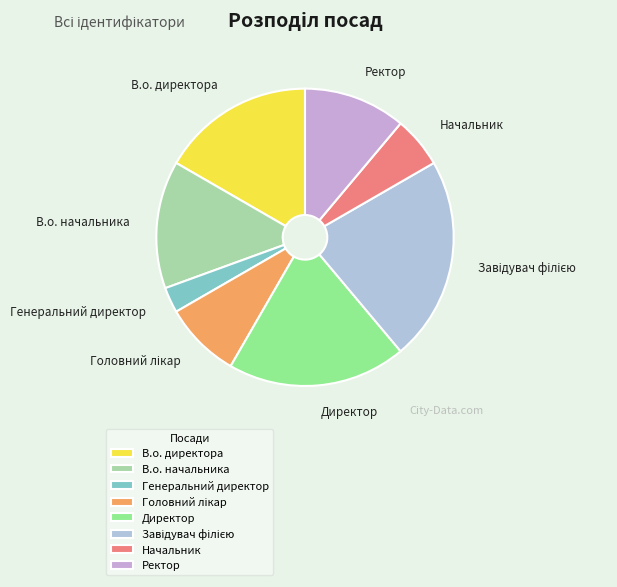

Approximately how many times larger is the value at Ректор compared to В.о. директора?

0.7